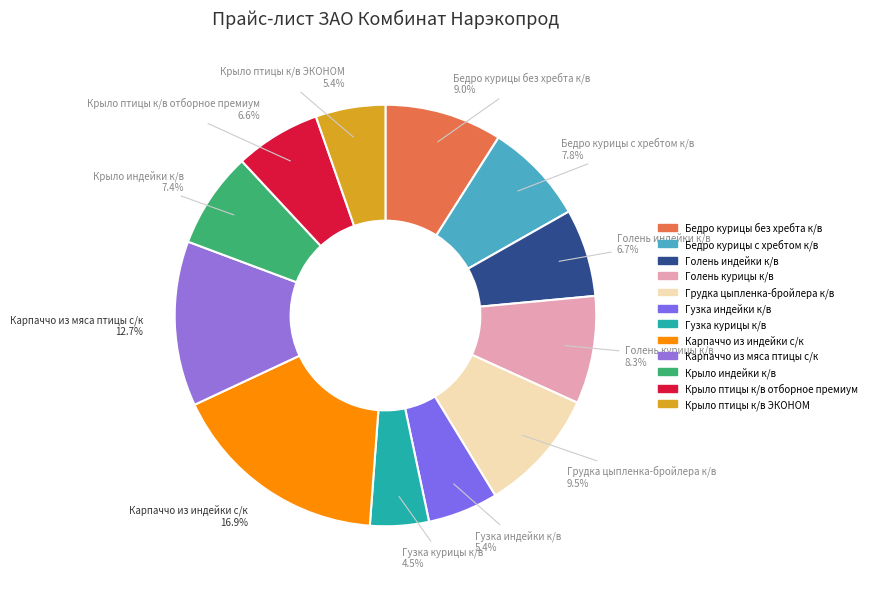

Which slice is the smallest?

Гузка курицы к/в